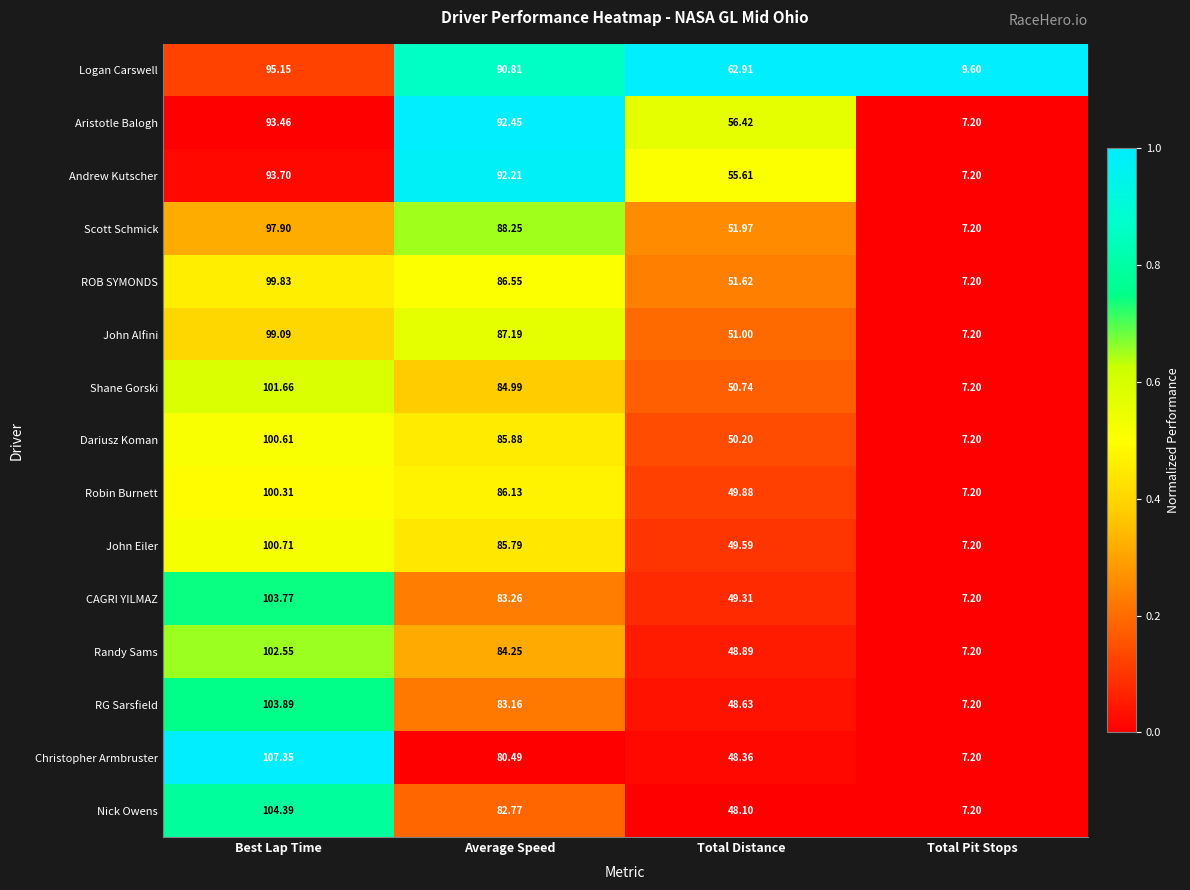

Which series has the largest range (max minus min)?

Christopher Armbruster